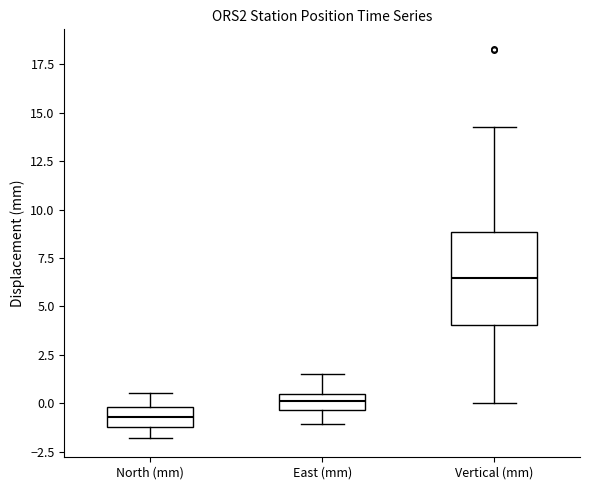

Comparing the boxes themselves (not the whiskers), which one is the tallest?

Vertical (mm)